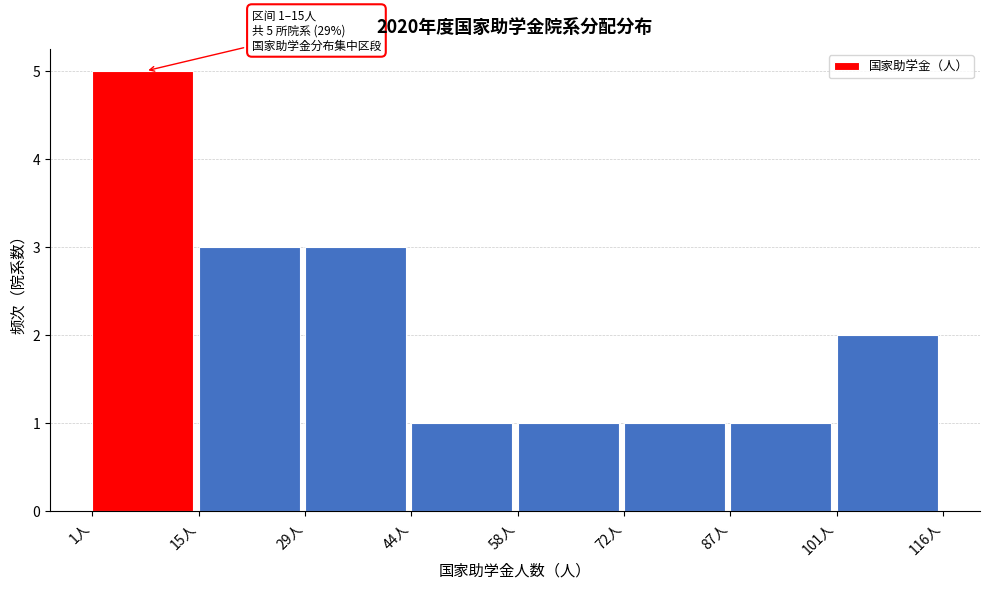

Over which range of the x-axis is the bar tallest?

2 to 16